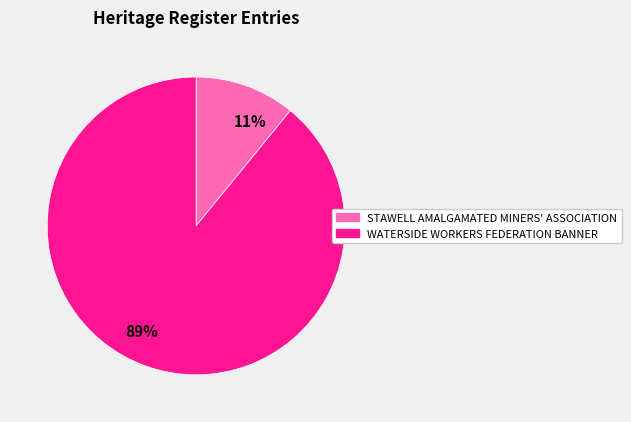

What percentage is the STAWELL AMALGAMATED MINERS' ASSOCIATION slice, to the nearest percent?

11%